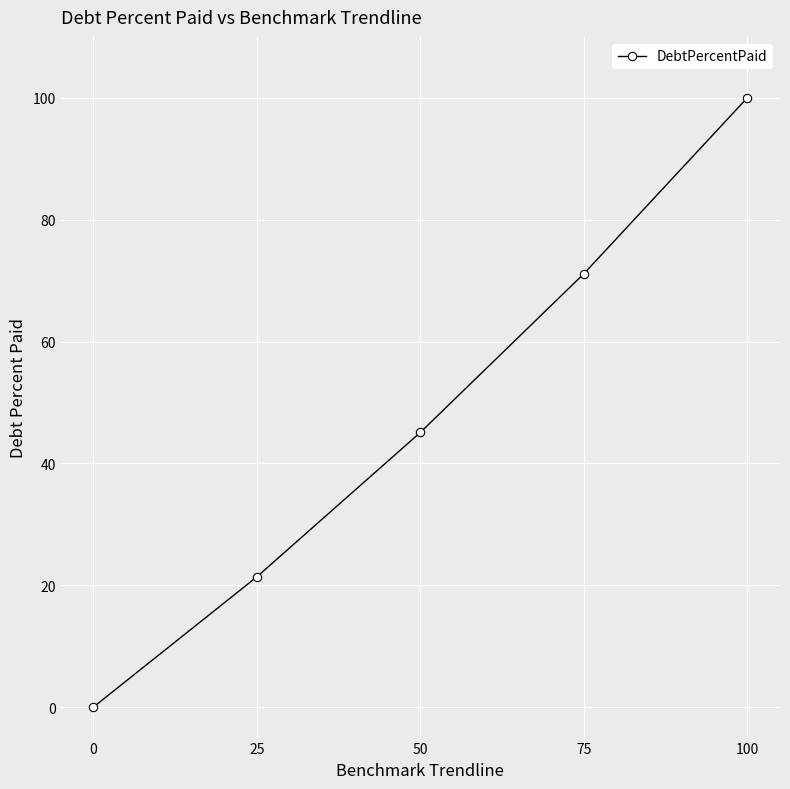

What is the difference between the maximum and second lowest values?

78.6